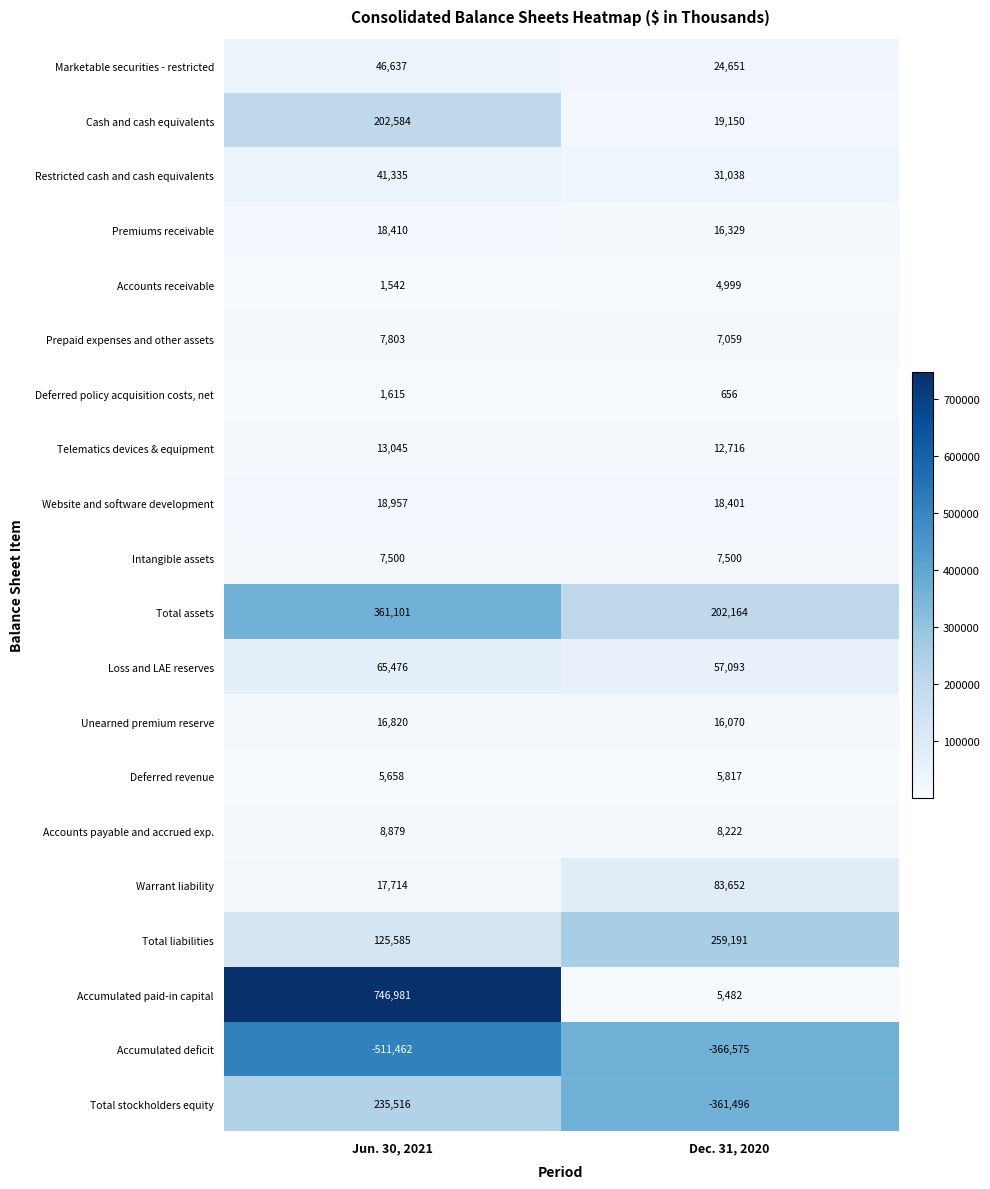

At which category is the sum across all series the highest?

Jun. 30, 2021